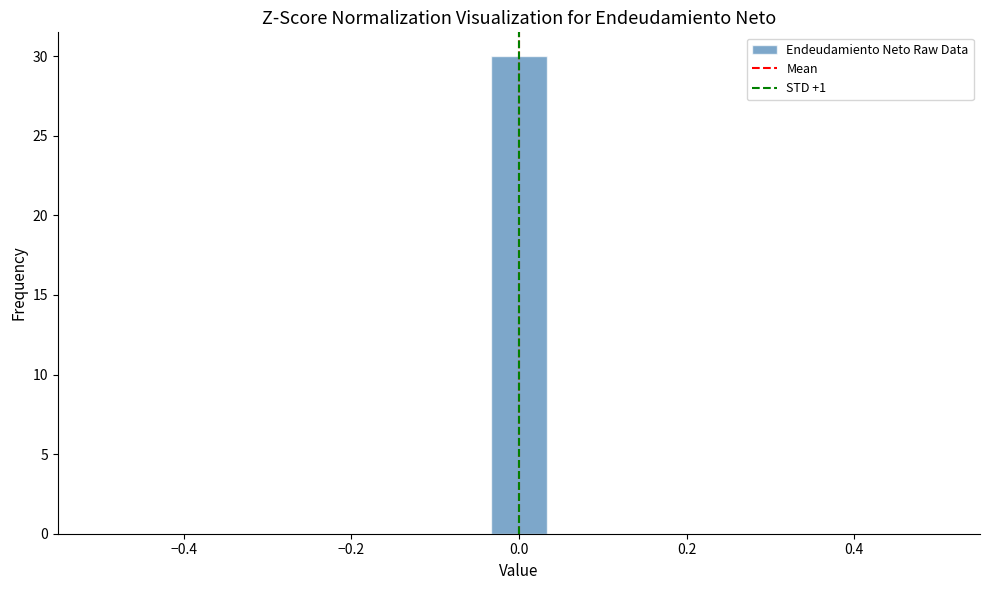

Read against the x-axis, roughly where is the centre of the tallest bar?

0.00